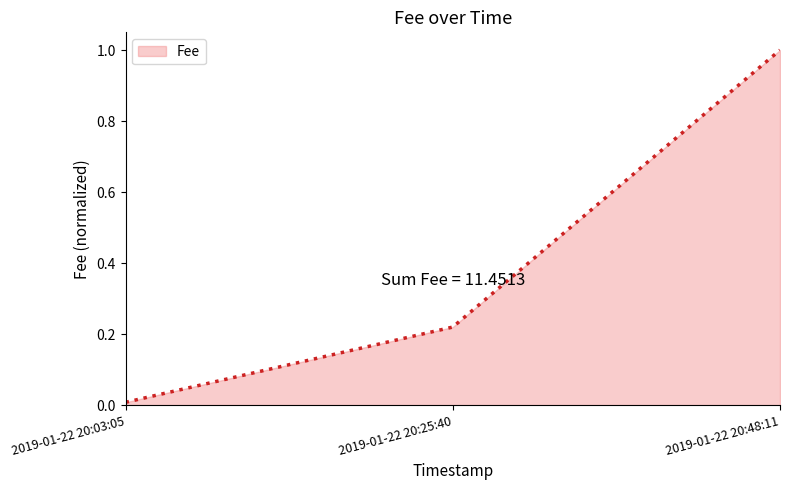

Count the number of data series in this chart.

1